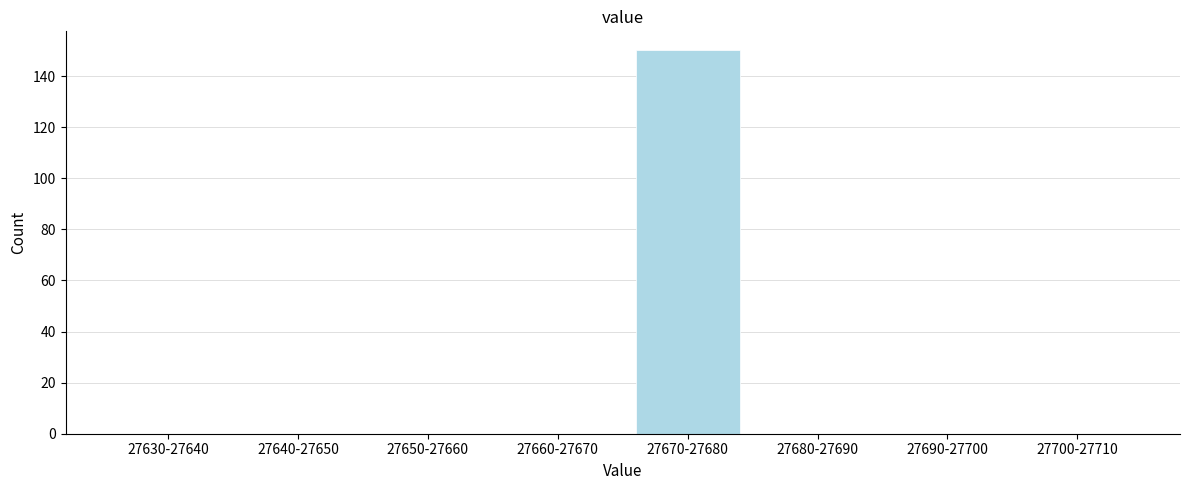

Reading right to left, what are all the values shown in this chart?

27700-27710=0	27690-27700=0	27680-27690=0	27670-27680=150	27660-27670=0	27650-27660=0	27640-27650=0	27630-27640=0